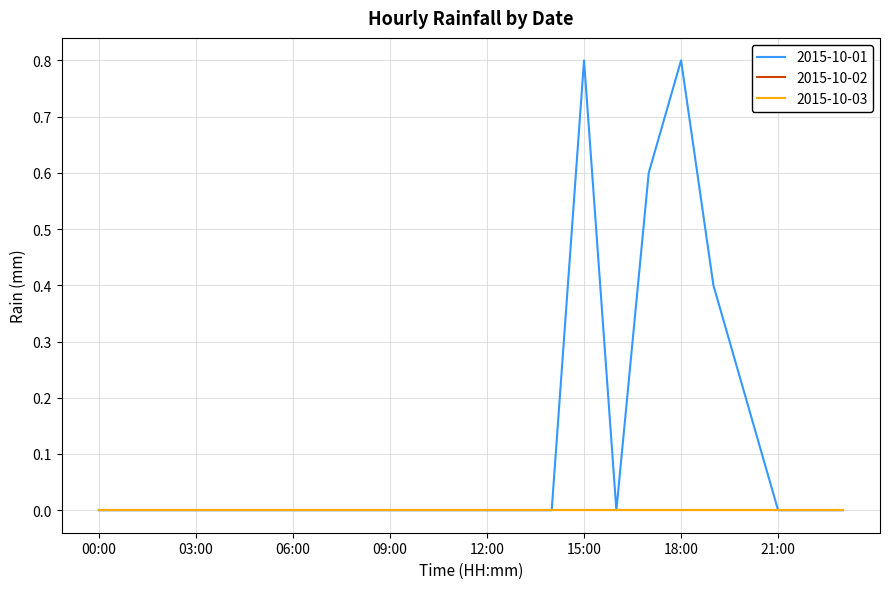

Does the chart have visible grid lines?

Yes